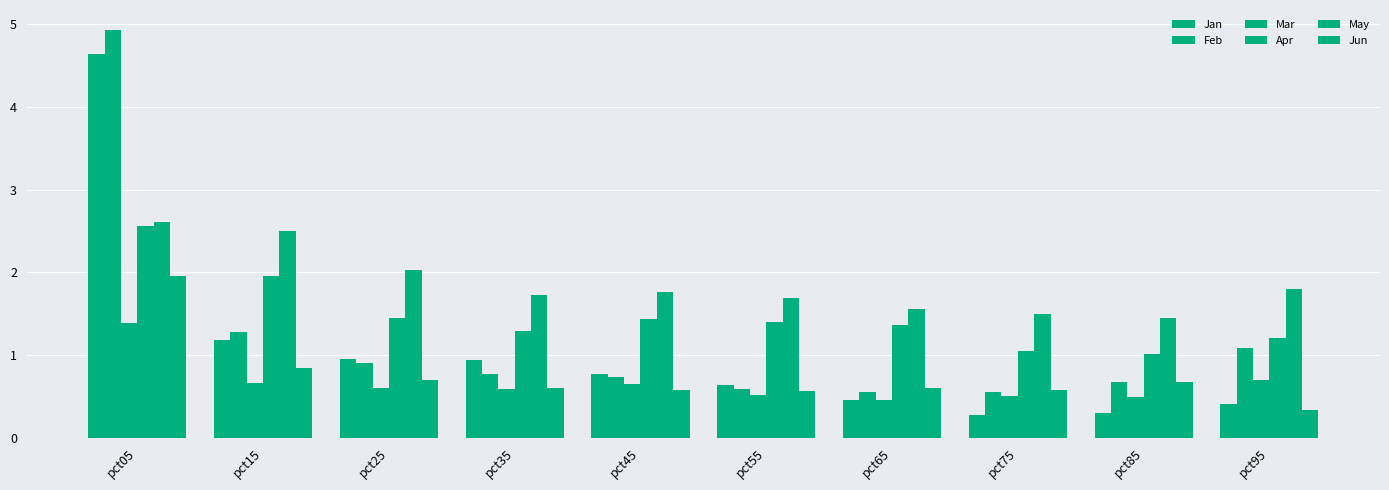

Reading right to left, list all the values displayed in this chart.

Jan: pct95=0.4	pct85=0.3	pct75=0.3	pct65=0.5	pct55=0.6	pct45=0.8	pct35=0.9	pct25=1.0	pct15=1.2	pct05=4.6
Feb: pct95=1.1	pct85=0.7	pct75=0.6	pct65=0.6	pct55=0.6	pct45=0.7	pct35=0.8	pct25=0.9	pct15=1.3	pct05=4.9
Mar: pct95=0.7	pct85=0.5	pct75=0.5	pct65=0.5	pct55=0.5	pct45=0.6	pct35=0.6	pct25=0.6	pct15=0.7	pct05=1.4
Apr: pct95=1.2	pct85=1.0	pct75=1.1	pct65=1.4	pct55=1.4	pct45=1.4	pct35=1.3	pct25=1.4	pct15=2.0	pct05=2.6
May: pct95=1.8	pct85=1.4	pct75=1.5	pct65=1.6	pct55=1.7	pct45=1.8	pct35=1.7	pct25=2.0	pct15=2.5	pct05=2.6
Jun: pct95=0.3	pct85=0.7	pct75=0.6	pct65=0.6	pct55=0.6	pct45=0.6	pct35=0.6	pct25=0.7	pct15=0.8	pct05=2.0